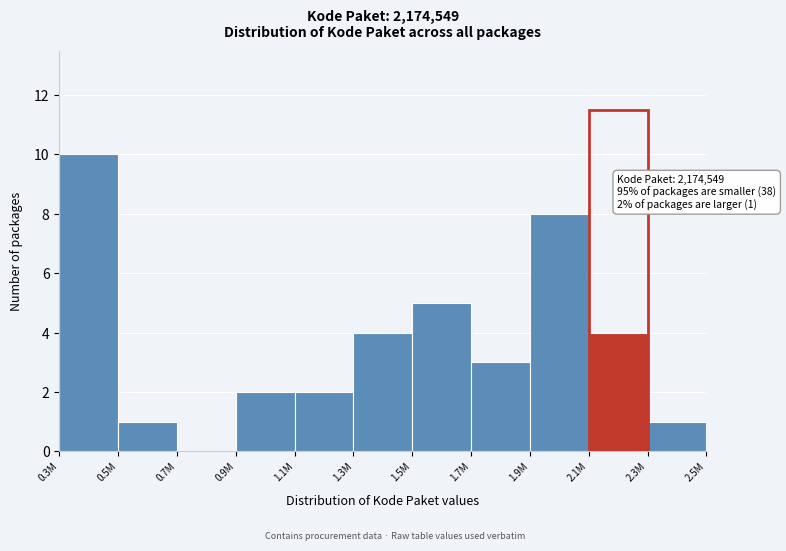

Reading left to right, what are all the values shown in this chart?

0.3M=10	0.5M=1	0.7M=0	0.9M=2	1.1M=2	1.3M=4	1.5M=5	1.7M=3	1.9M=8	2.1M=4	2.3M=1